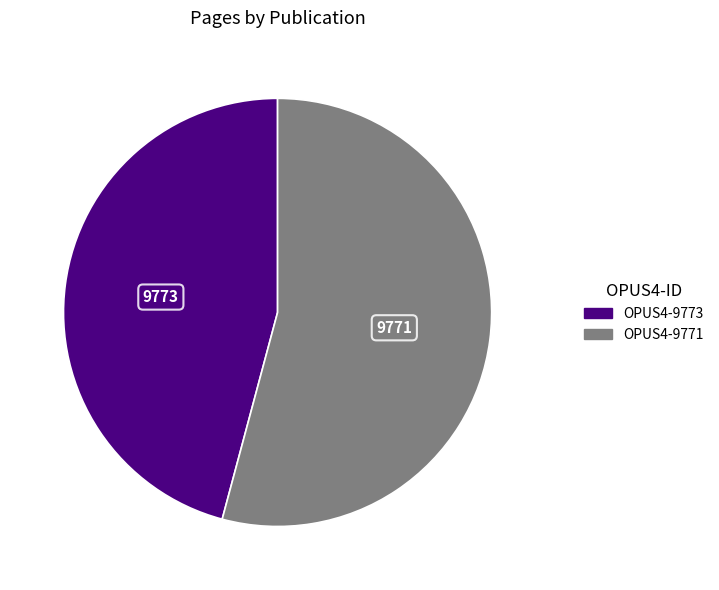

Between OPUS4-9771 and OPUS4-9773, which is larger?

OPUS4-9771